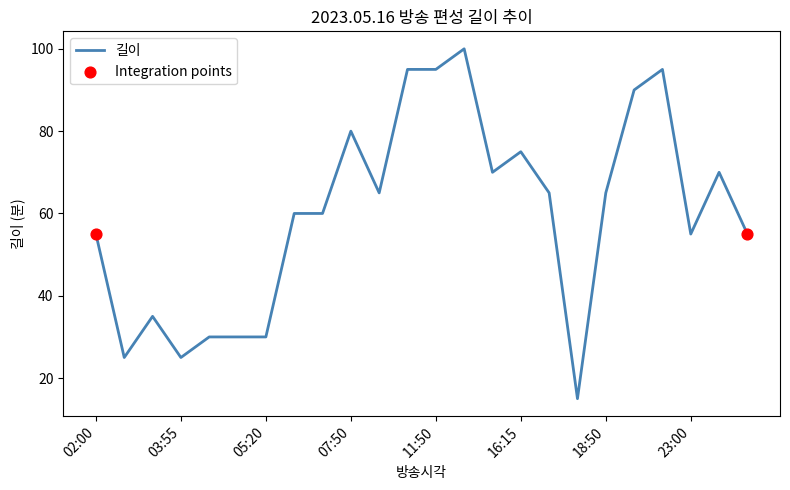

What is the difference between the maximum and minimum values?

85